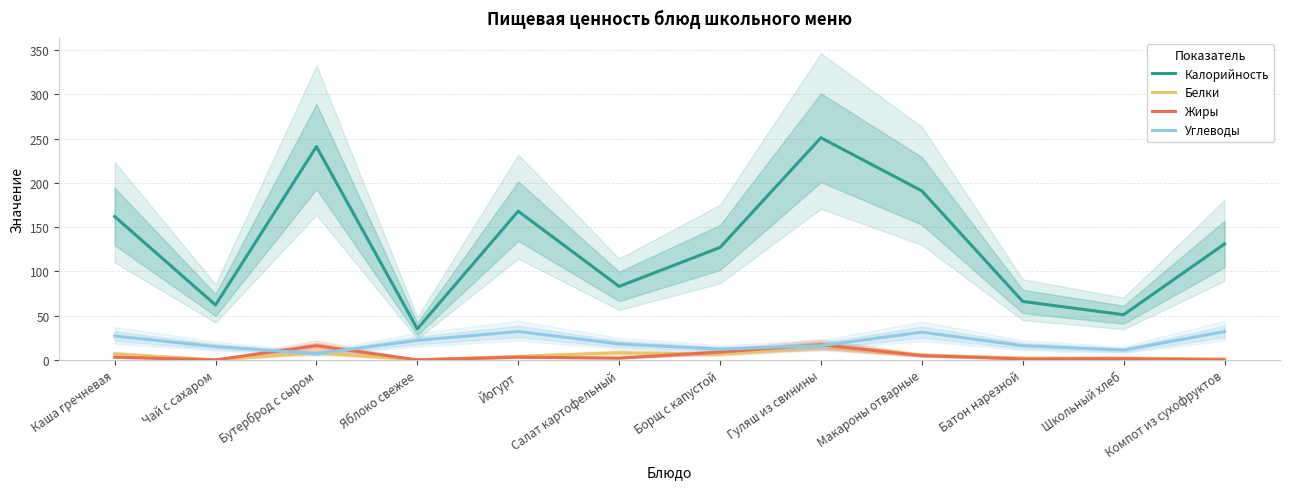

What is the label of the 4th point from the left?

Яблоко свежее